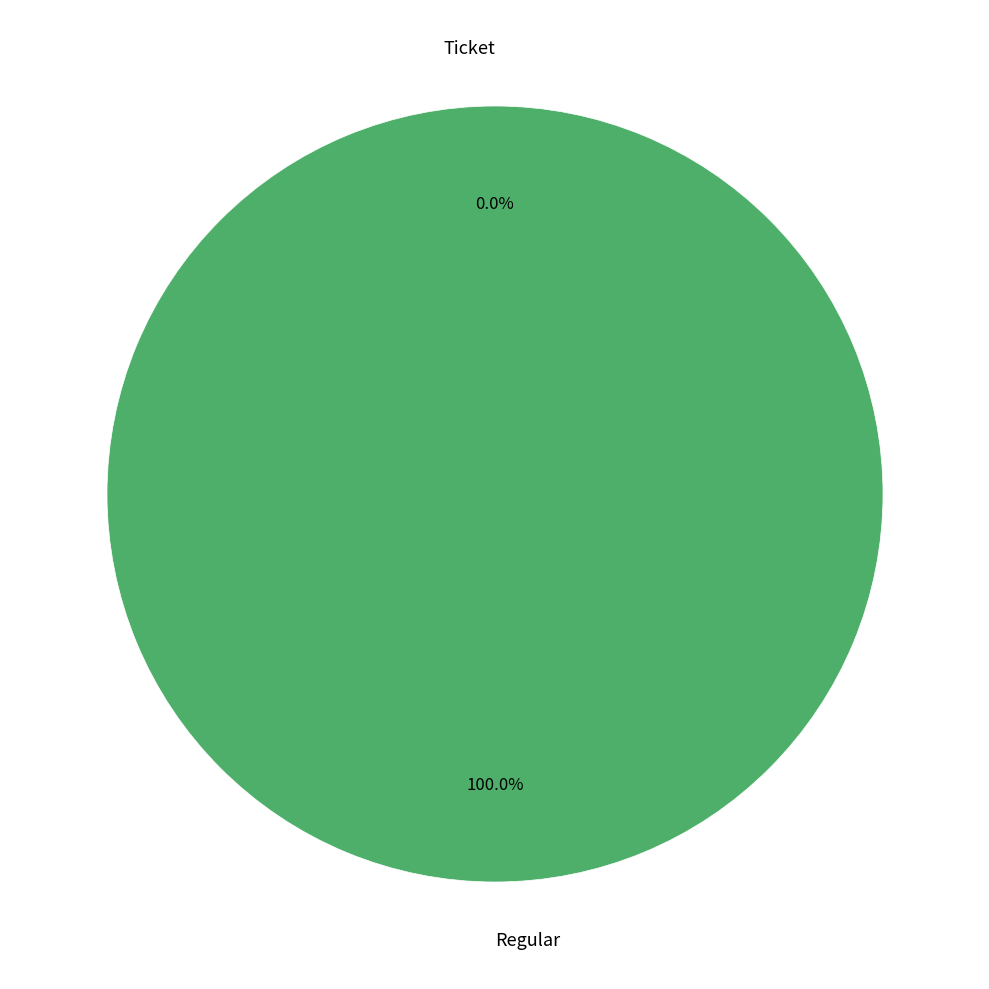

How many segments does this pie chart have?

2